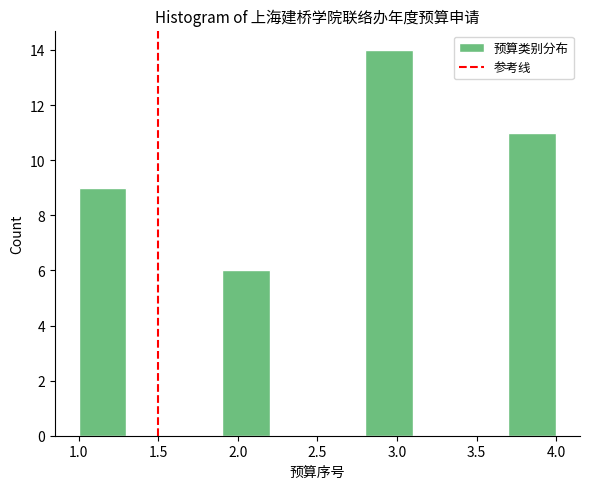

Reading left to right, transcribe this chart: for each bar, give the range it covers on the x-axis and its height. The values are not printed on the chart, so give them approximately, as read against the axis.

1.0 to 1.3: 9
1.3 to 1.6: 0
1.6 to 1.9: 0
1.9 to 2.2: 6
2.2 to 2.5: 0
2.5 to 2.8: 0
2.8 to 3.1: 14
3.1 to 3.4: 0
3.4 to 3.7: 0
3.7 to 4.0: 11